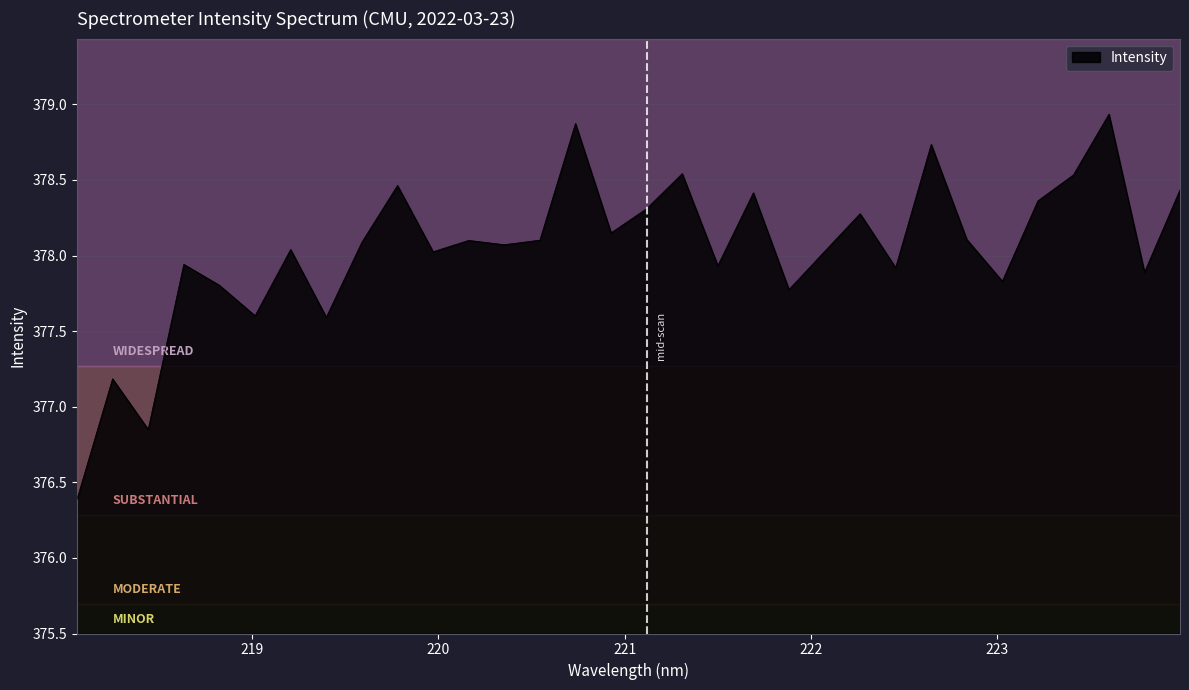

Does the chart display data point markers on the line(s)?

No